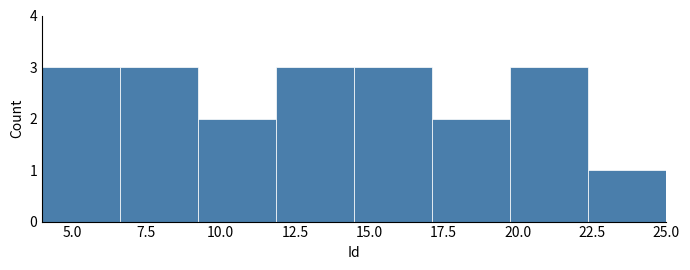

Reading left to right, list every bar in this chart as the range it spans on the x-axis followed by its height. Neither the bar edges nor the heights are printed on the chart, so give them approximately, as read against the axes.

4.0 to 6.5: 3
6.5 to 9.5: 3
9.5 to 12.0: 2
12.0 to 14.5: 3
14.5 to 17.0: 3
17.0 to 20.0: 2
20.0 to 22.5: 3
22.5 to 25.0: 1